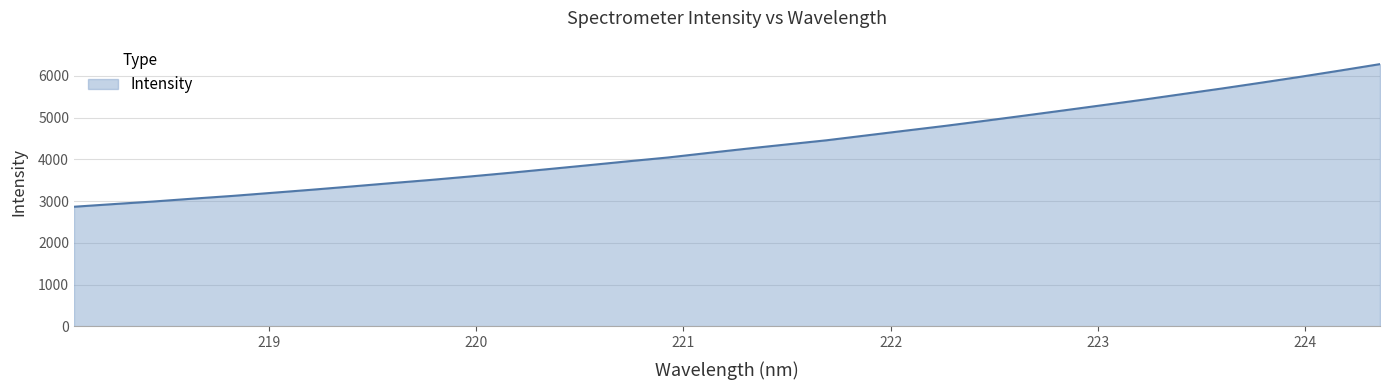

What is the maximum value shown in the chart?

6283.6